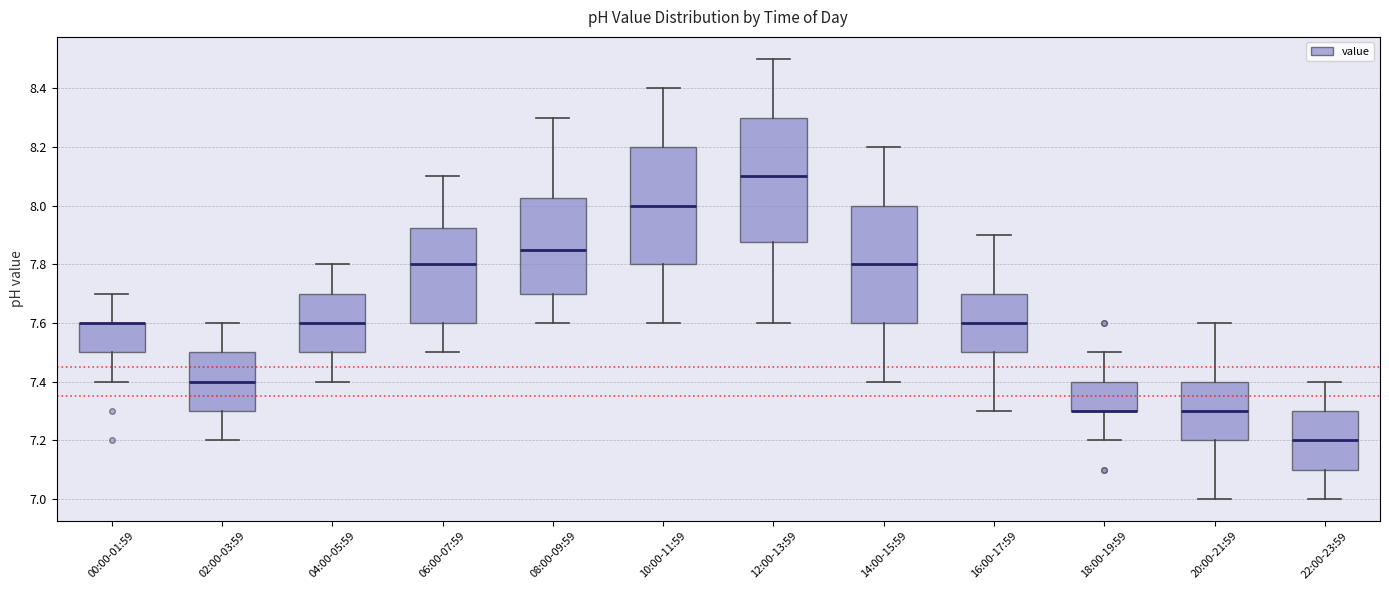

Where does the lower whisker of the box for 10:00-11:59 end on the y-axis? The values are not printed on the chart, so give them approximately, as read against the axis.

7.60